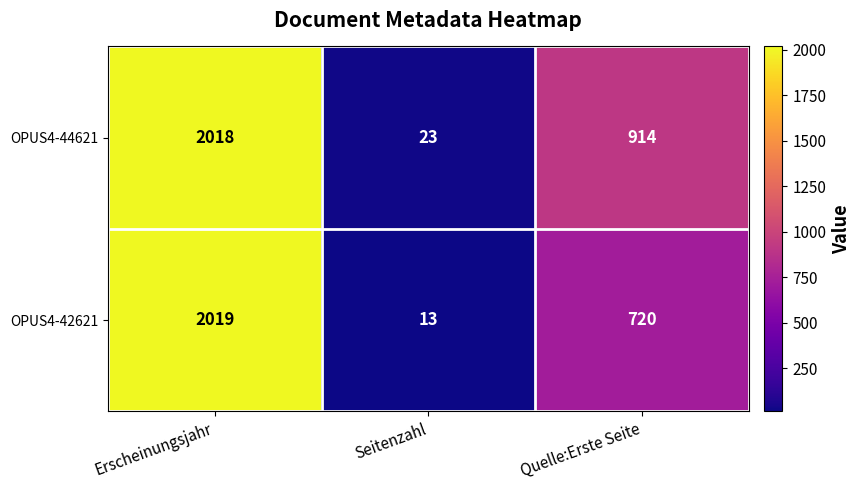

Read the OPUS4-44621 value at Seitenzahl.

23